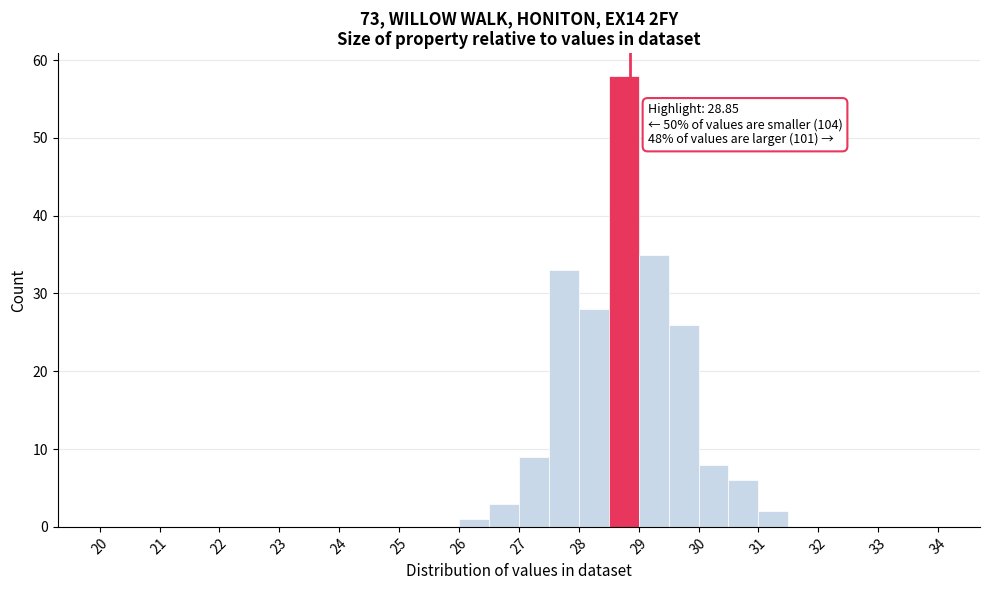

Over which range of the x-axis is the bar tallest?

28.5 to 29.0